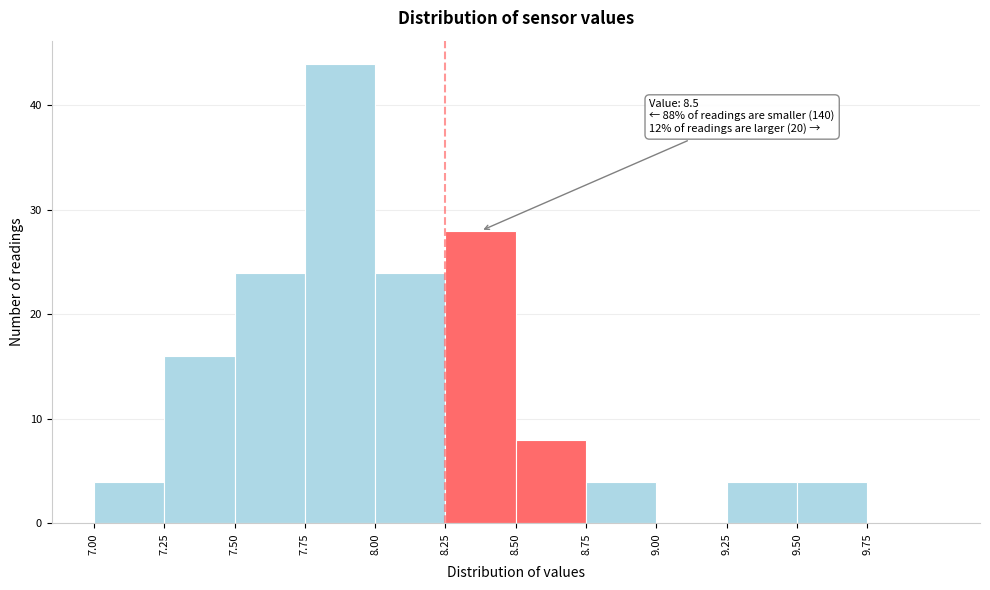

Which range on the x-axis has the tallest bar?

7.75 to 8.00